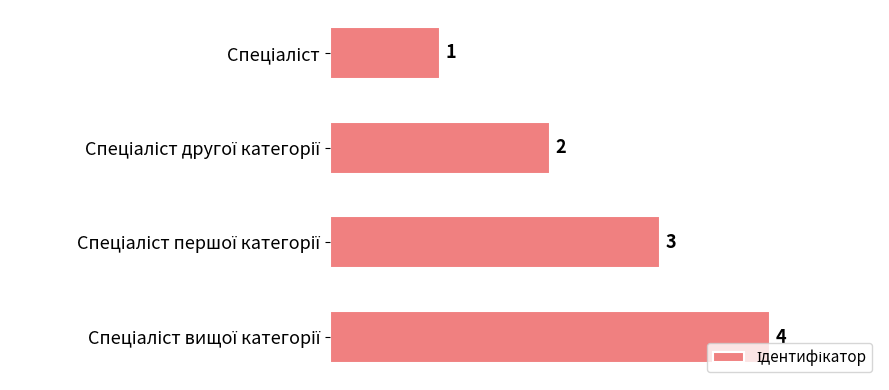

What is the difference between the maximum and minimum values?

3